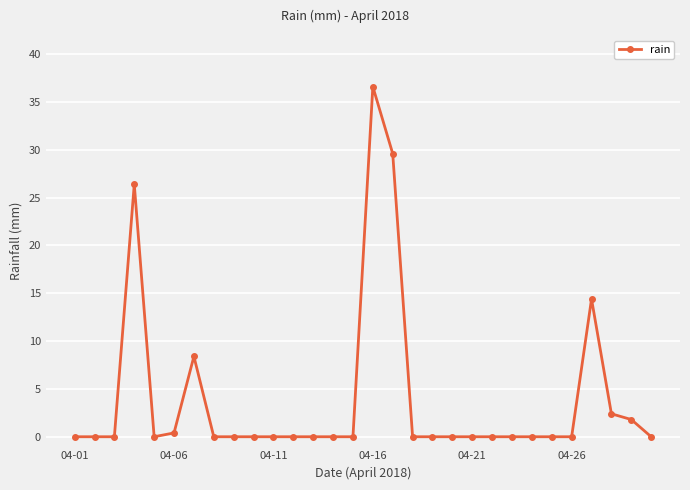

What is the greatest value displayed?

36.6